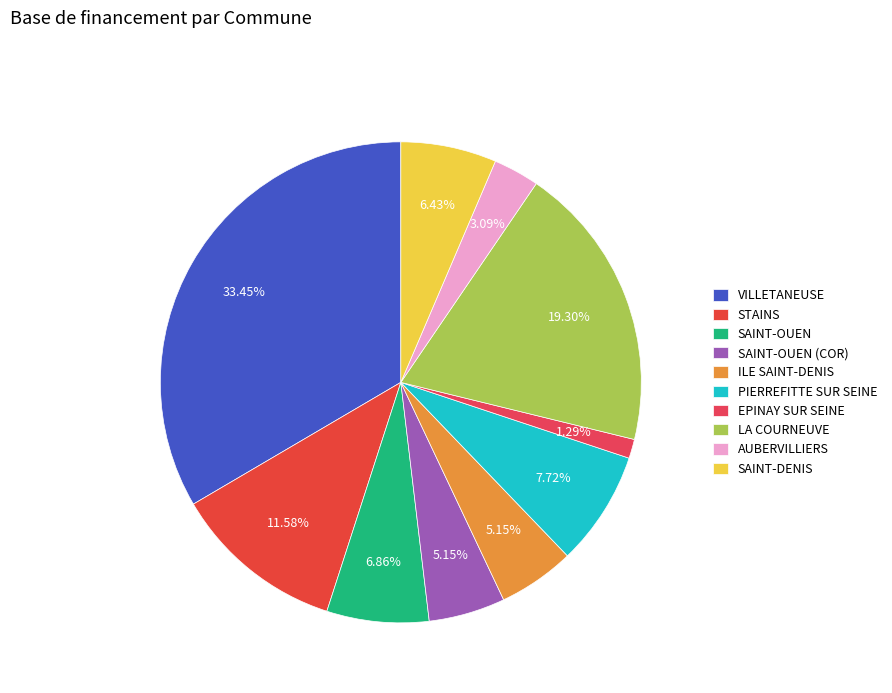

True or false: SAINT-OUEN (COR) accounts for 5% of the total.

True